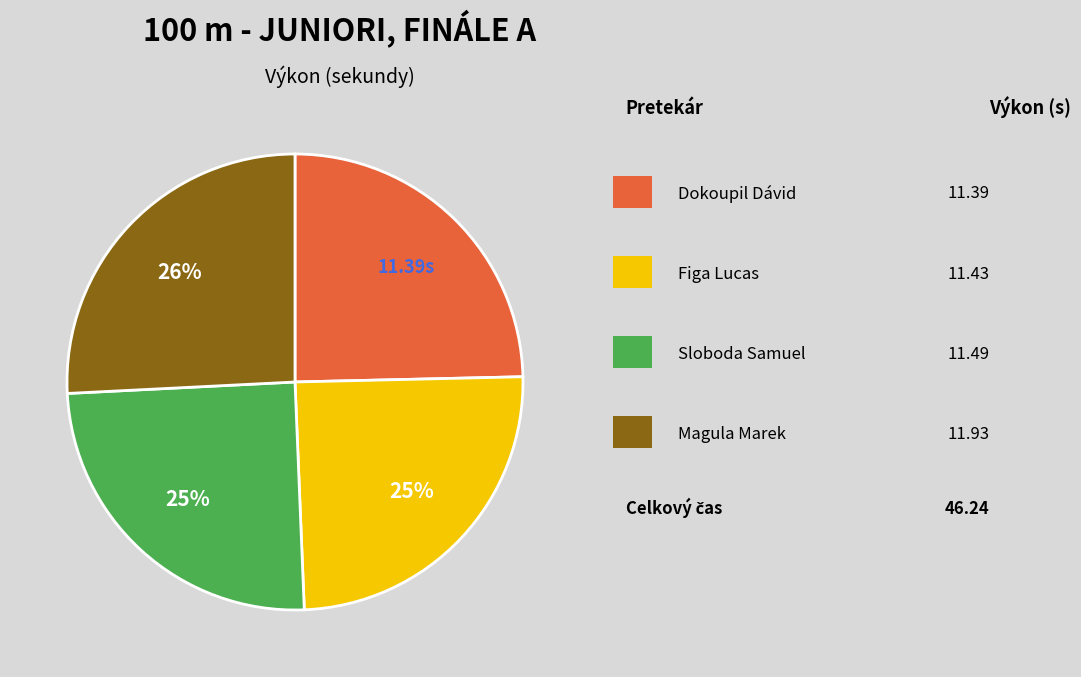

How many slices are in this pie chart?

4